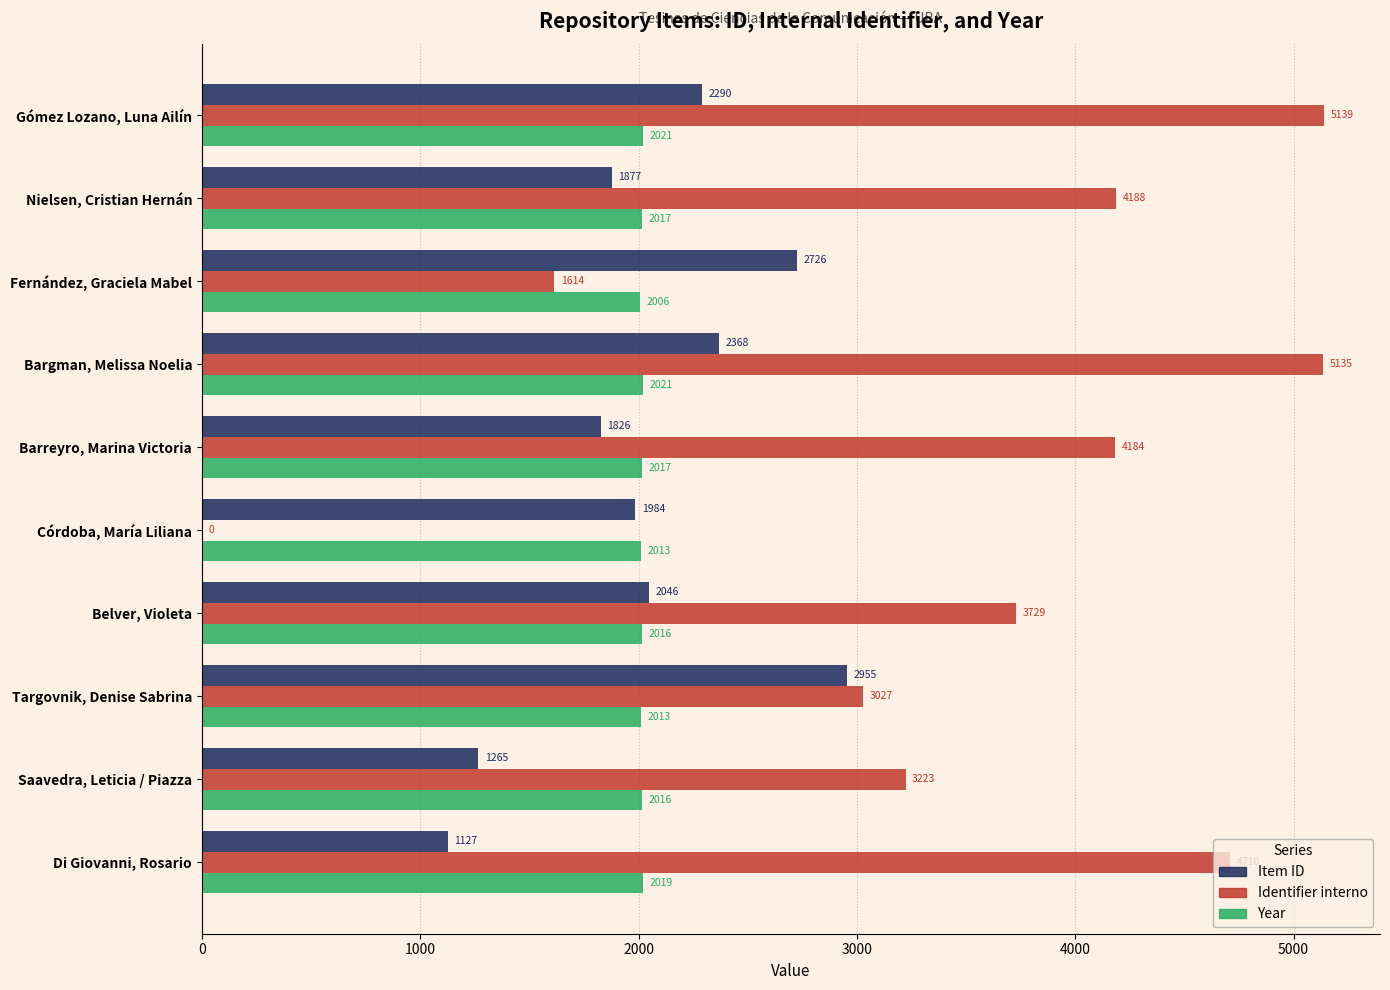

Between Bargman, Melissa Noelia and Barreyro, Marina Victoria, which series saw the biggest shift?

Identifier interno